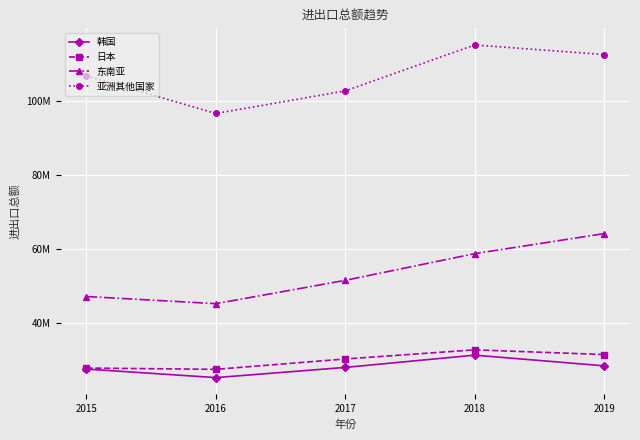

Is this an area chart (filled region under the line)?

No